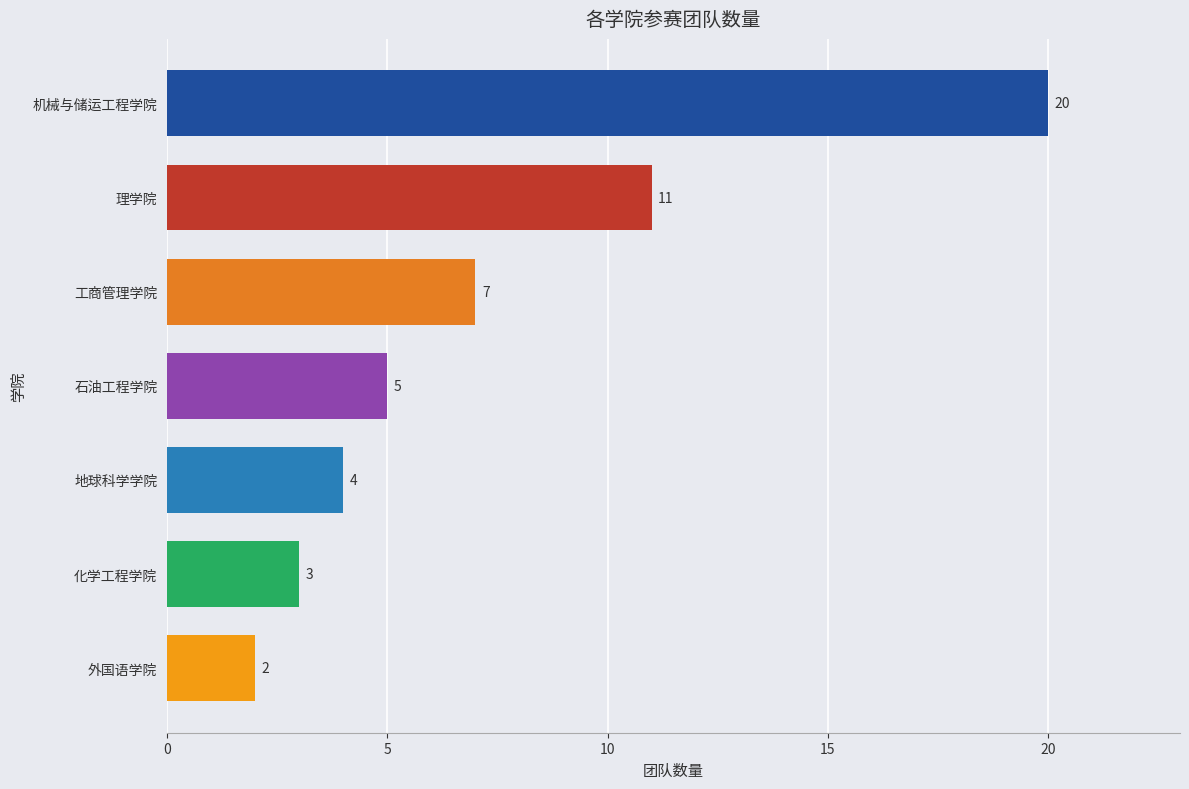

What is the minimum value shown in the chart?

2